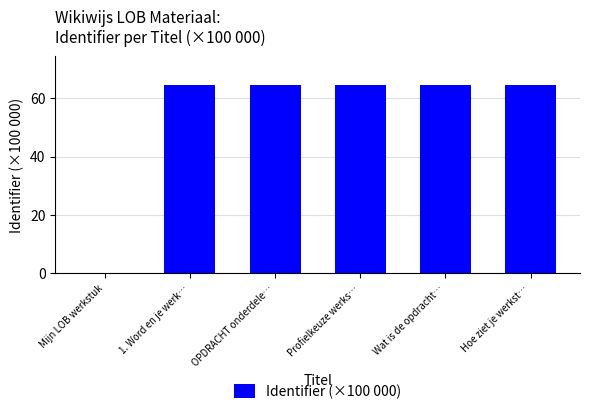

Is it true that the value at Profielkeuze werks… is 64.6?

True